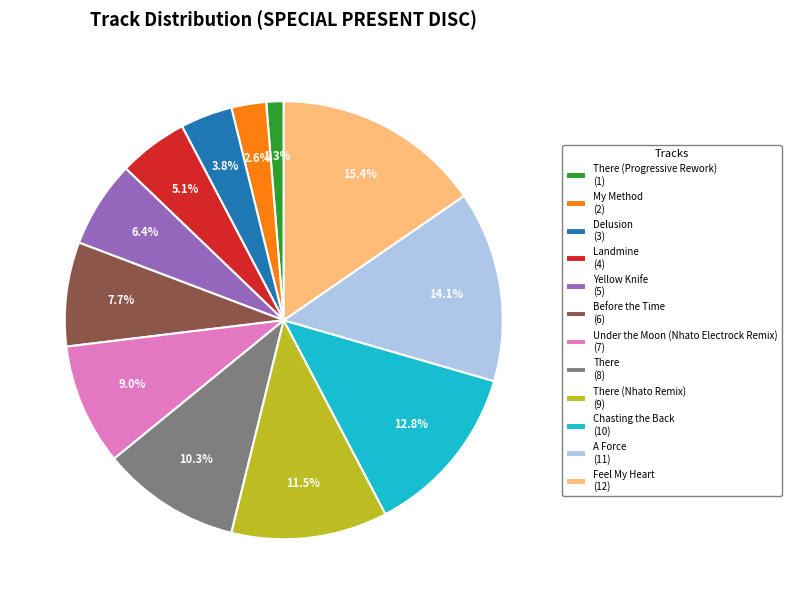

How many segments does this pie chart have?

12